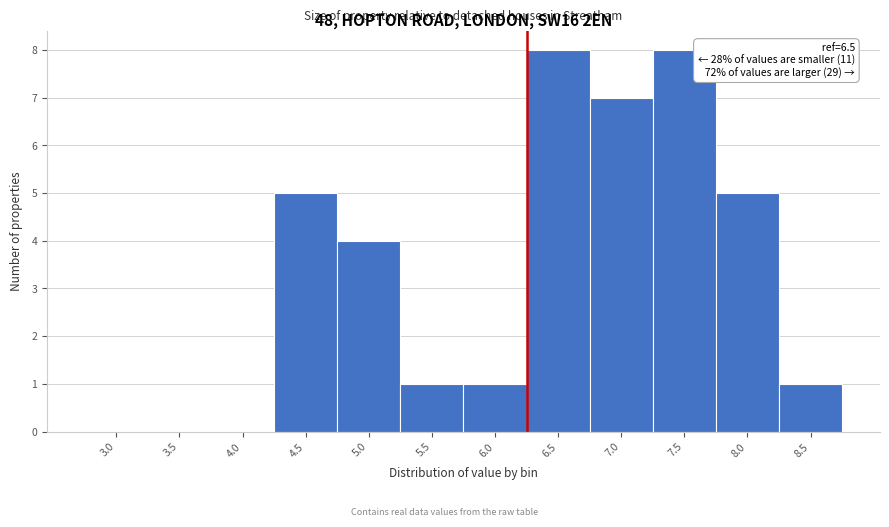

What is the greatest value displayed?

8